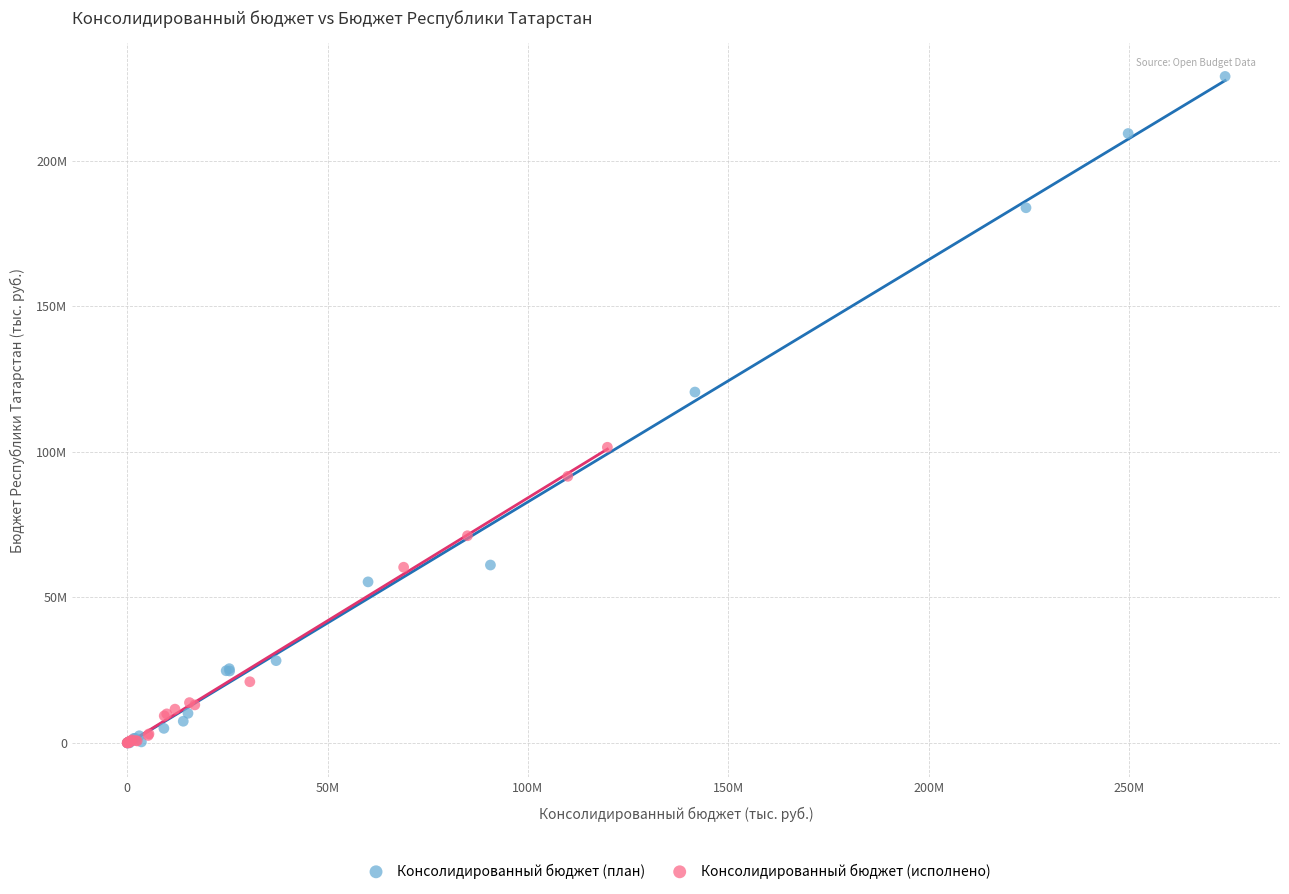

Which series has the largest Y range (max minus min)?

Консолидированный бюджет (план)